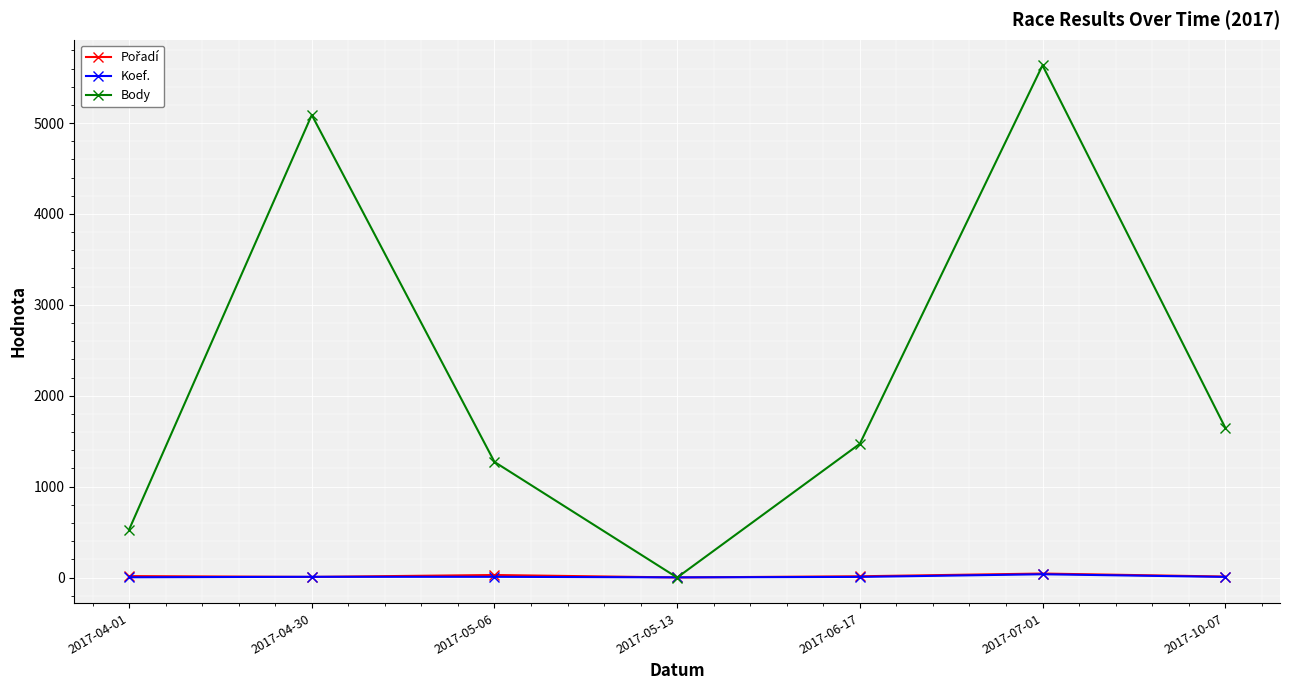

What is the highest value of the Body series?

5635